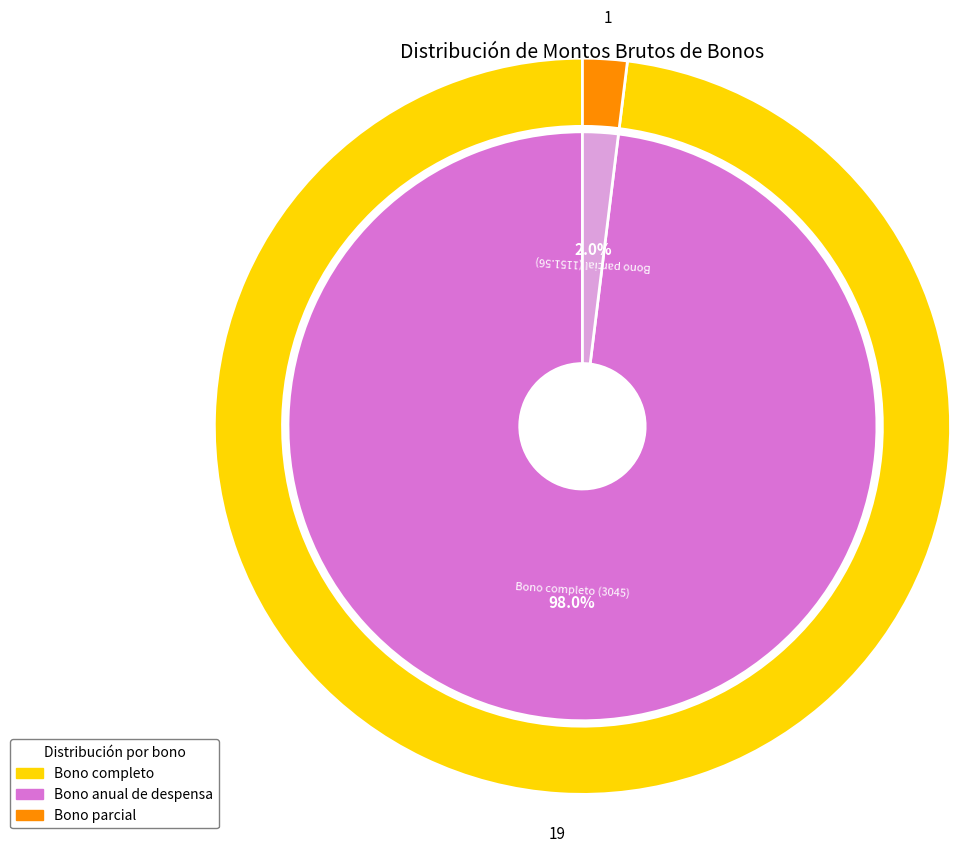

Does 20 represent more than half of the total?

No